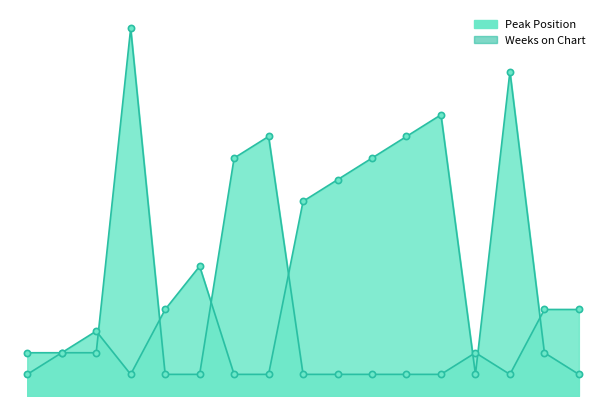

Which series reaches the maximum Y coordinate?

Weeks on Chart